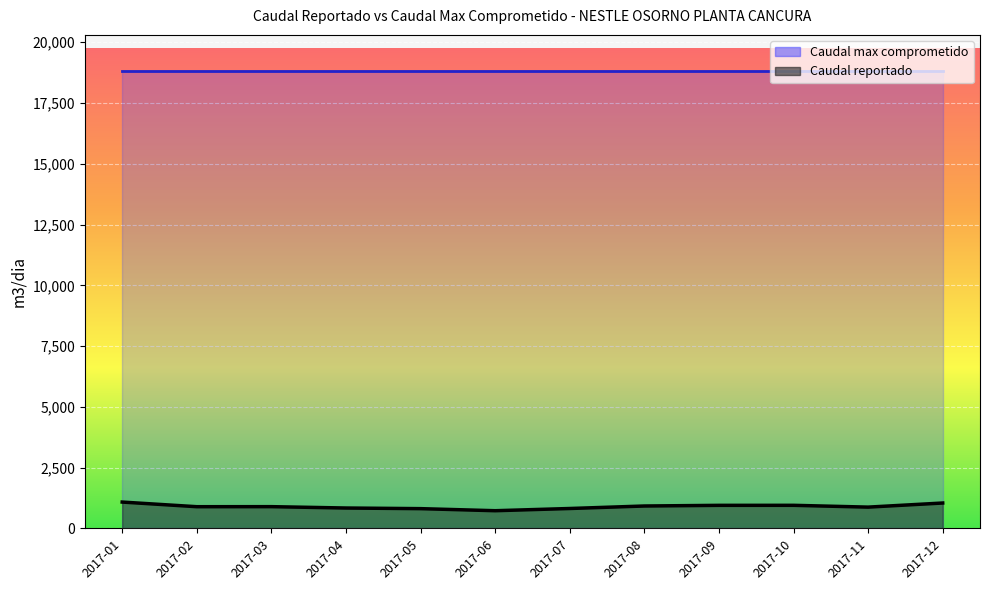

Rank the categories by value from highest to lowest.

2017-01, 2017-12, 2017-10, 2017-09, 2017-08, 2017-03, 2017-02, 2017-11, 2017-04, 2017-07, 2017-05, 2017-06